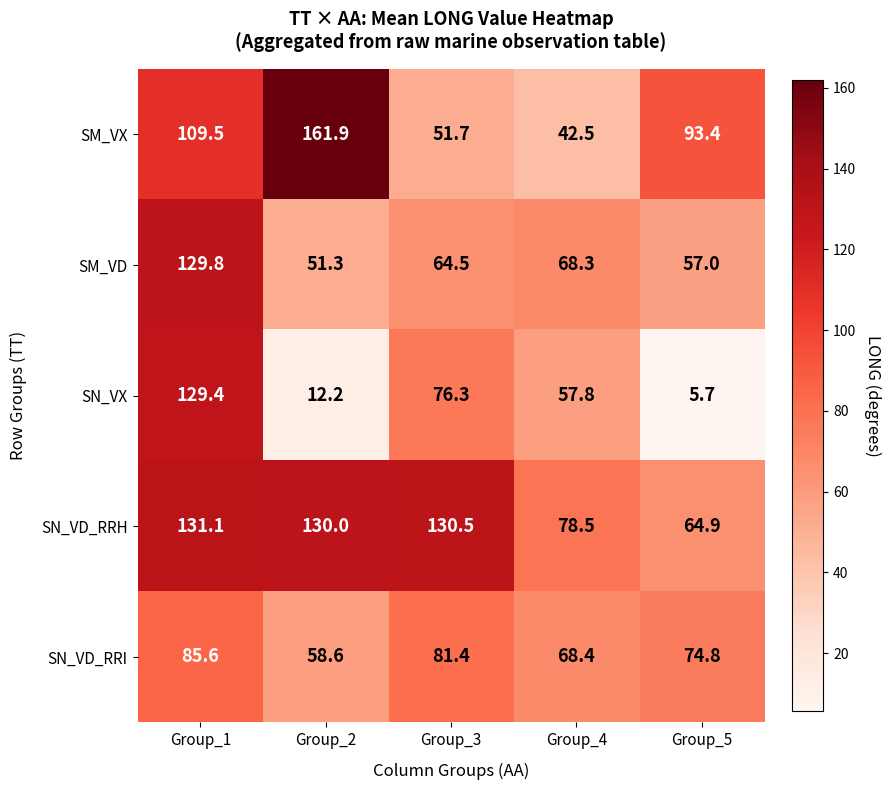

Which series changed the most between Group_2 and Group_5?

SM_VX